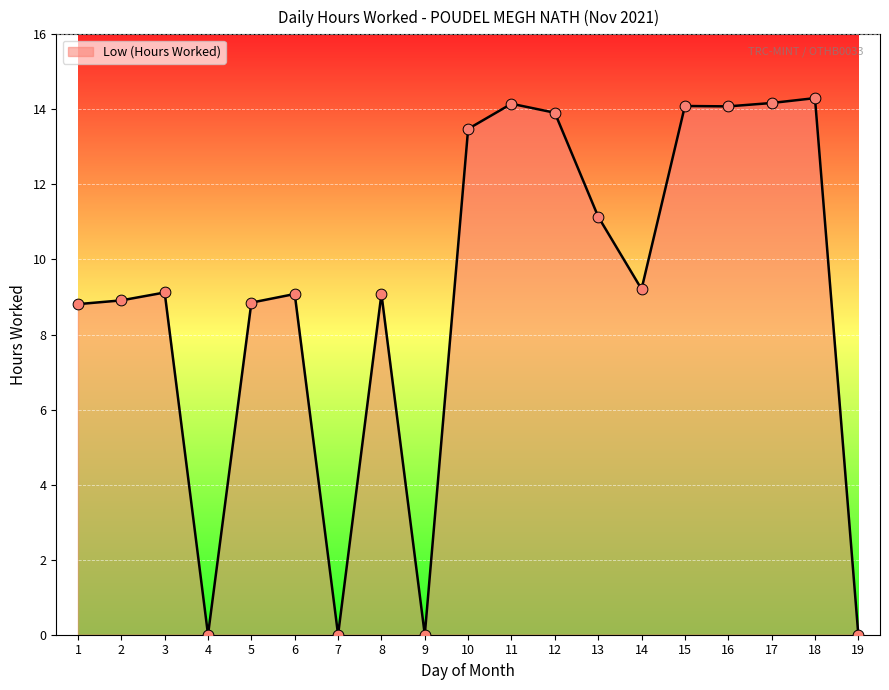

What is the ratio of the value at 10 to the value at 14?

1.5